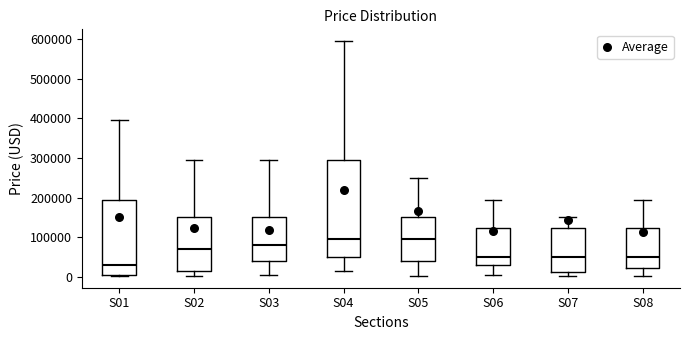

Reading left to right, read every box against the y-axis: the position of its median line, the range the box covers, and the ends of its whiskers. The values are not printed on the chart, so give them approximately, as read against the axis.

S01: median 30000, box 0 to 190000, whiskers 0 to 390000
S02: median 70000, box 10000 to 150000, whiskers 0 to 290000
S03: median 80000, box 40000 to 150000, whiskers 0 to 290000
S04: median 90000, box 50000 to 290000, whiskers 10000 to 590000
S05: median 90000, box 40000 to 150000, whiskers 0 to 250000
S06: median 50000, box 30000 to 120000, whiskers 0 to 190000
S07: median 50000, box 10000 to 120000, whiskers 0 to 150000
S08: median 50000, box 20000 to 120000, whiskers 0 to 190000